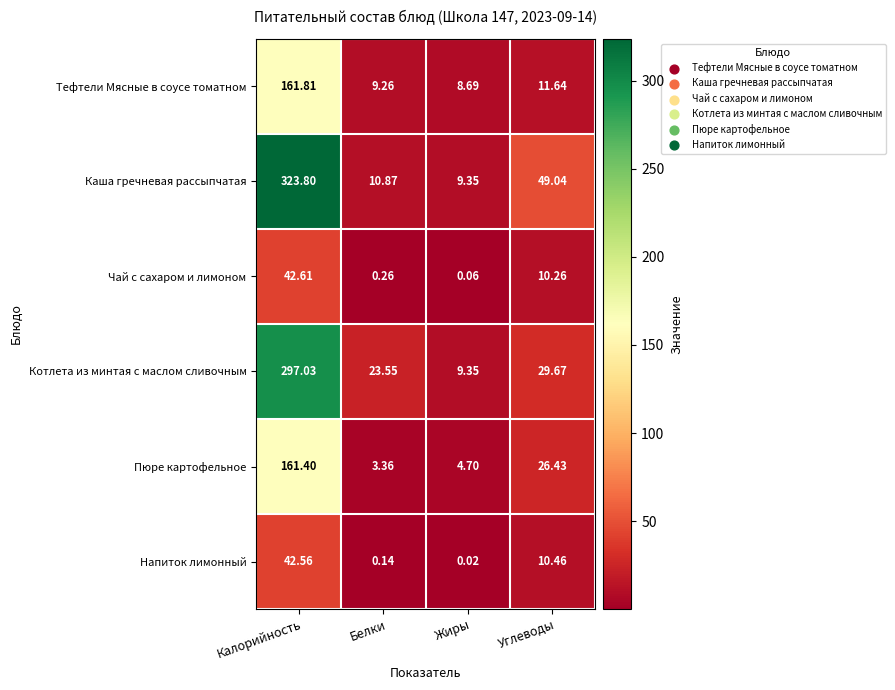

Where is Тефтели Мясные в соусе томатном nearest to the value 85?

Углеводы